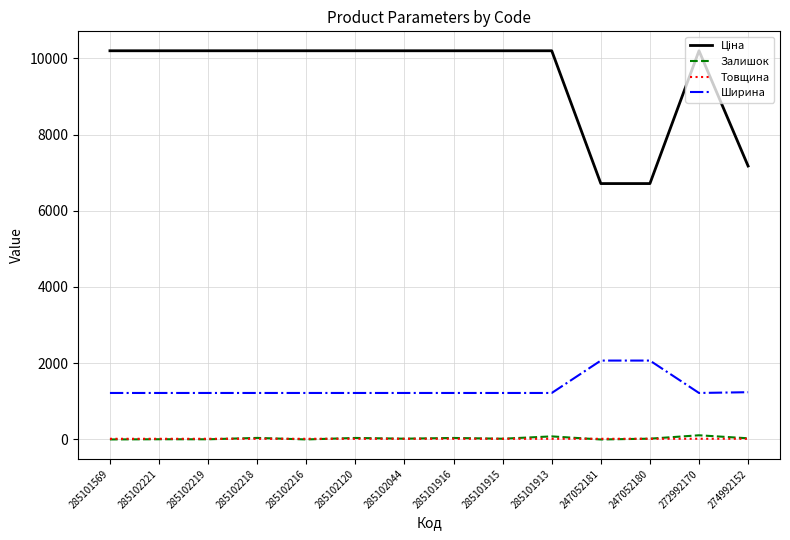

True or false: Ширина has a value of 429.5 at 285102120.

False